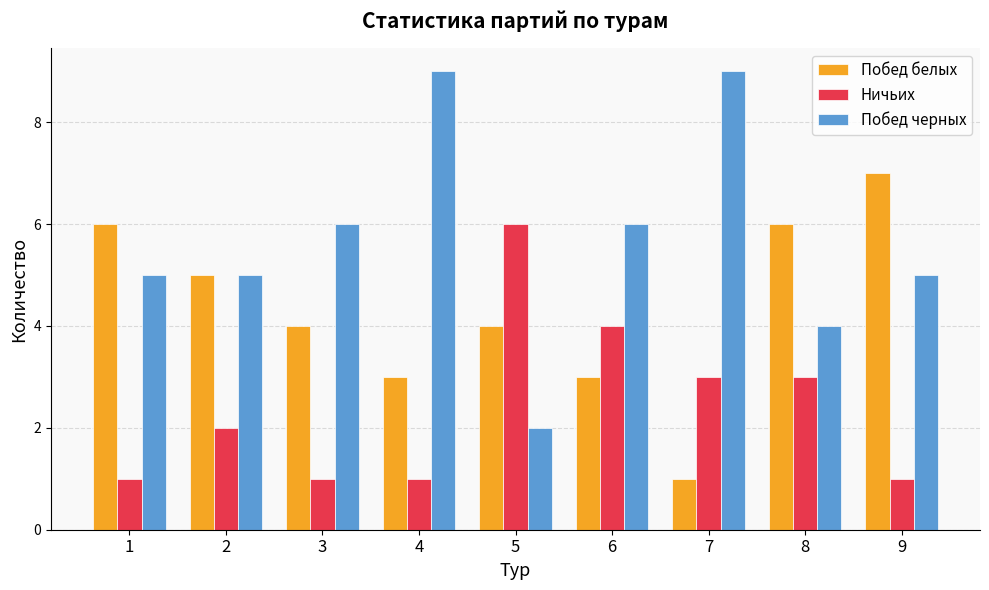

How many data points in Ничьих are less than 2?

4